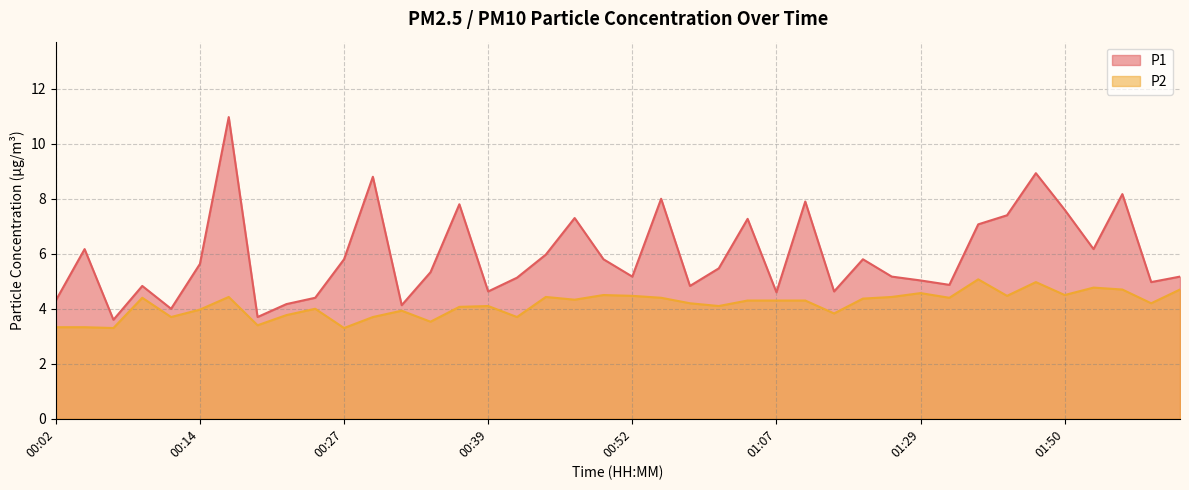

What is the sum of all P2 values?

166.3